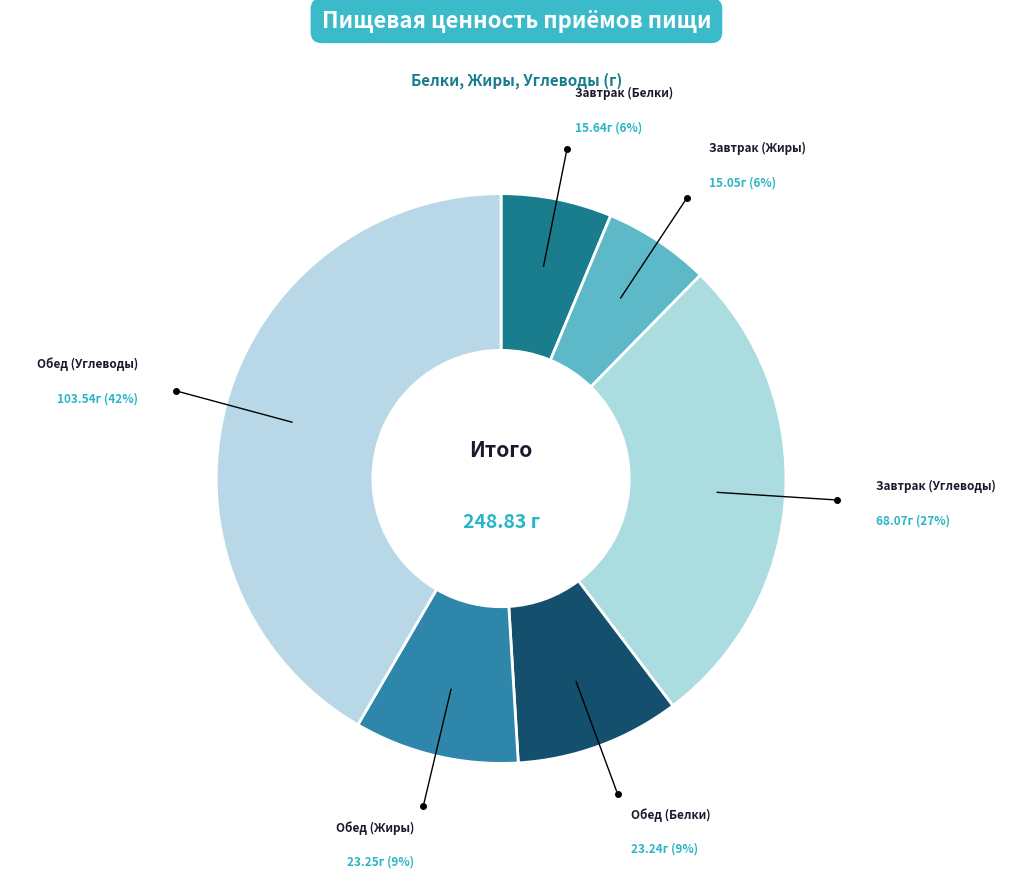

Which has a higher value, Обед (Жиры) or Завтрак (Жиры)?

Обед (Жиры)